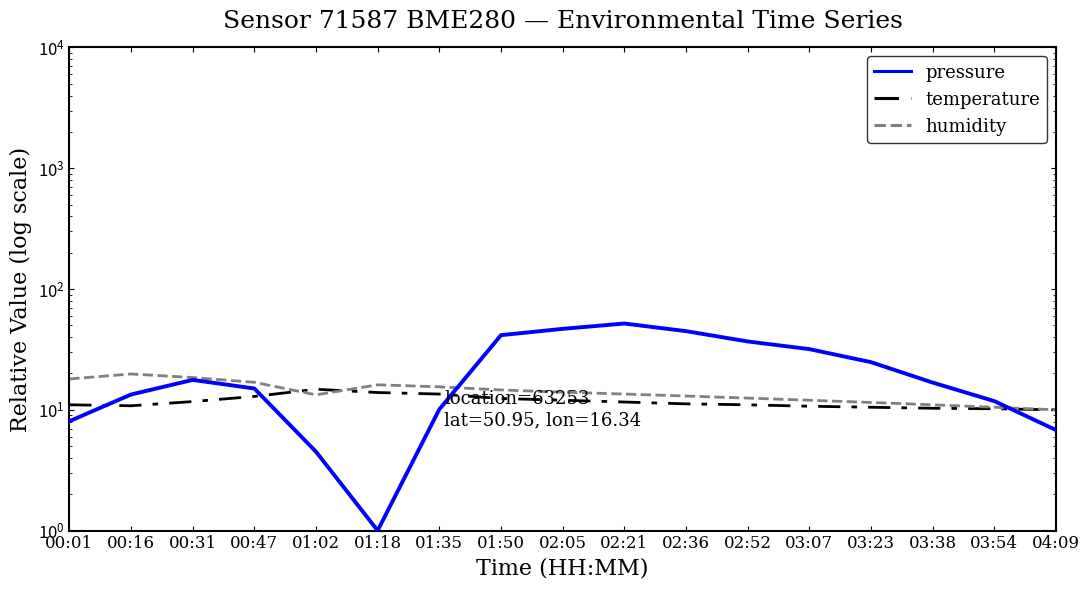

What is the value of the humidity point at the 3rd from the left?

18.5